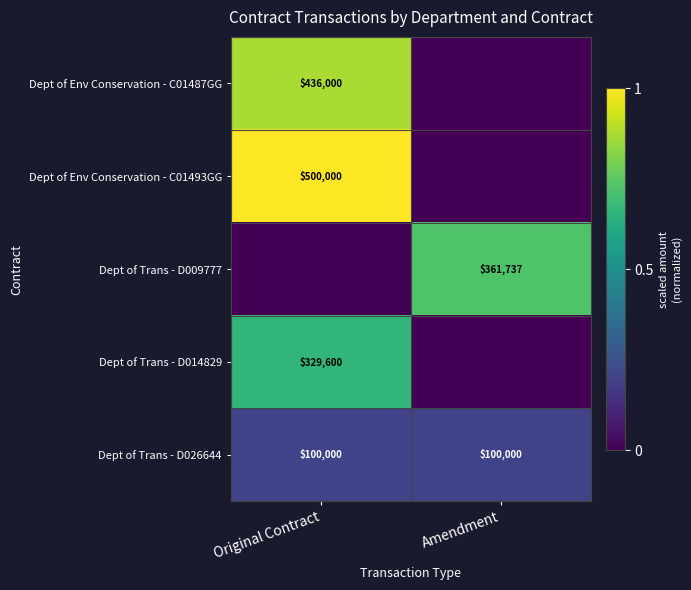

True or false: Dept of Trans - D014829 has a value of 329600 at Original Contract.

True